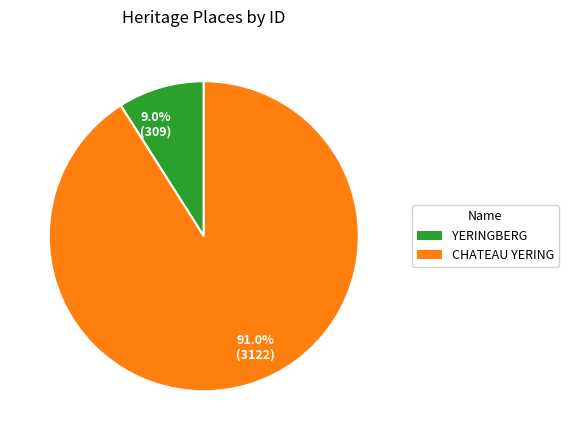

To the nearest percent, what is the difference between the largest and smallest slice percentages?

82%